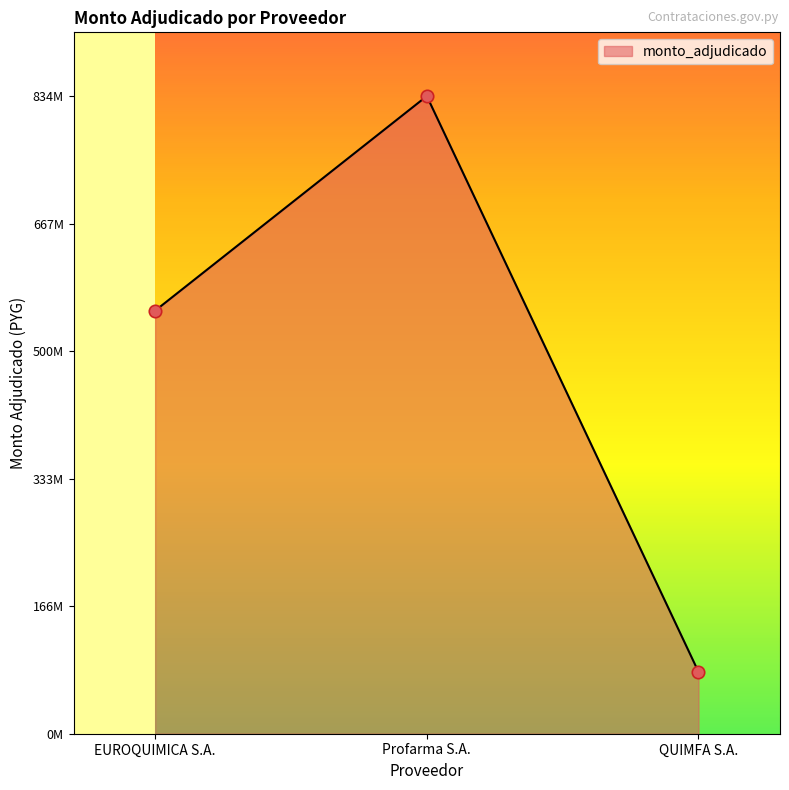

What is the ratio of the value at Profarma S.A. to the value at EUROQUIMICA S.A.?

1.5